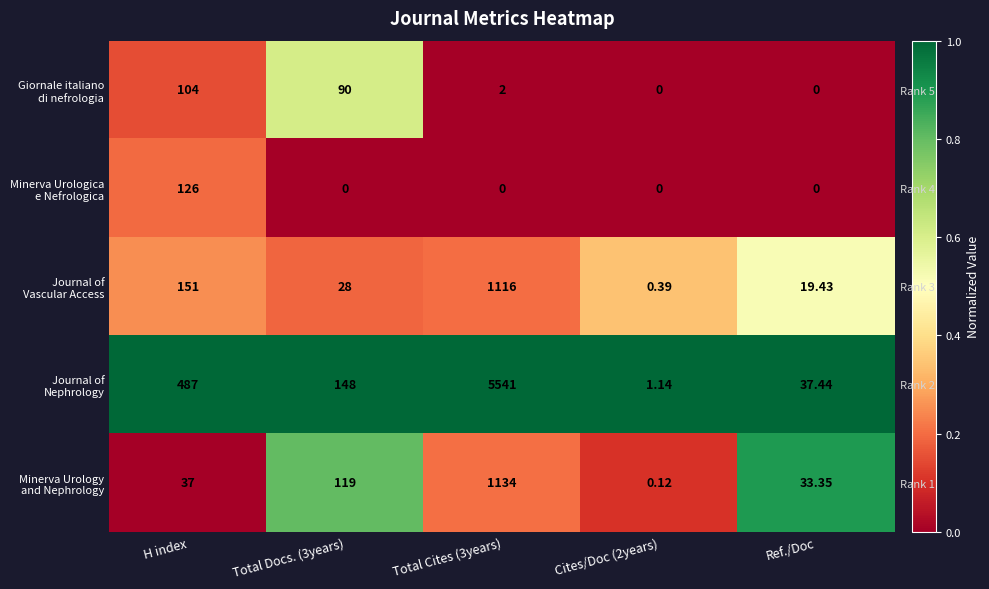

Which series changed the most between Cites/Doc (2years) and Ref./Doc?

Minerva Urology and Nephrology